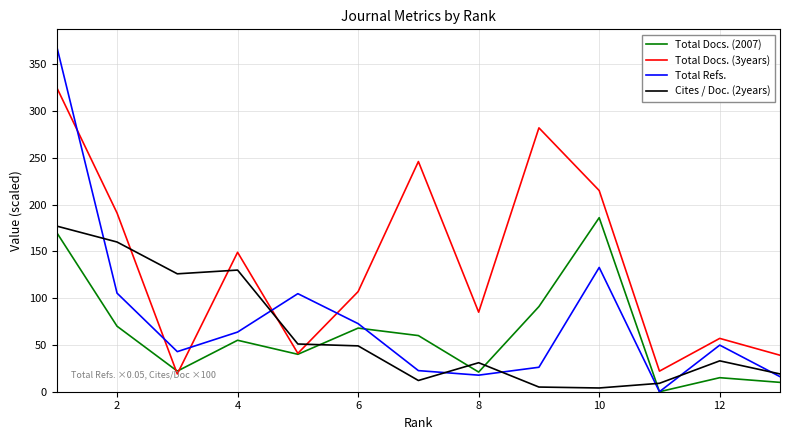

What is the maximum value for Total Refs.?

368.9